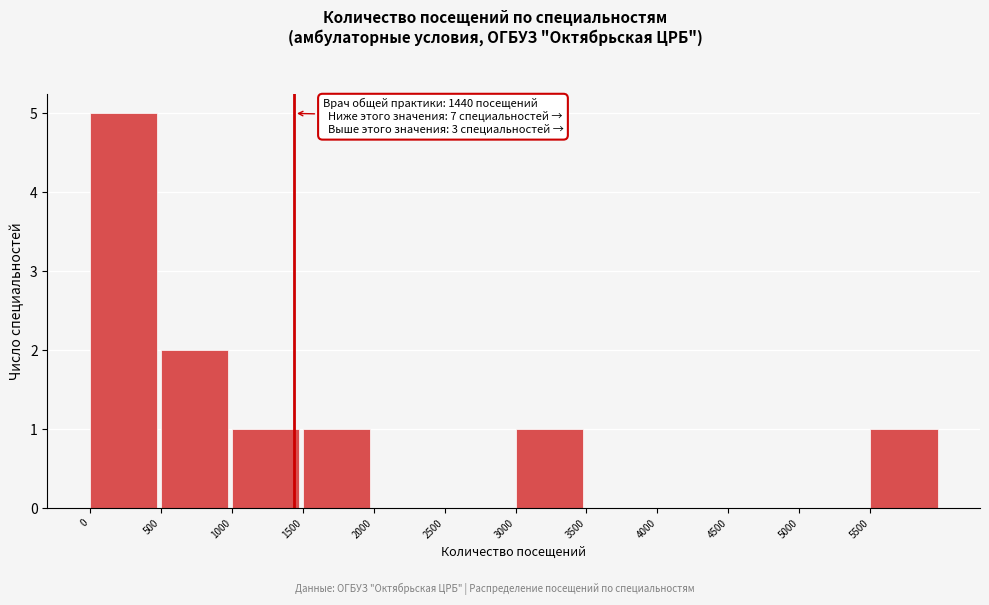

Over which range of the x-axis is the bar tallest?

0 to 500